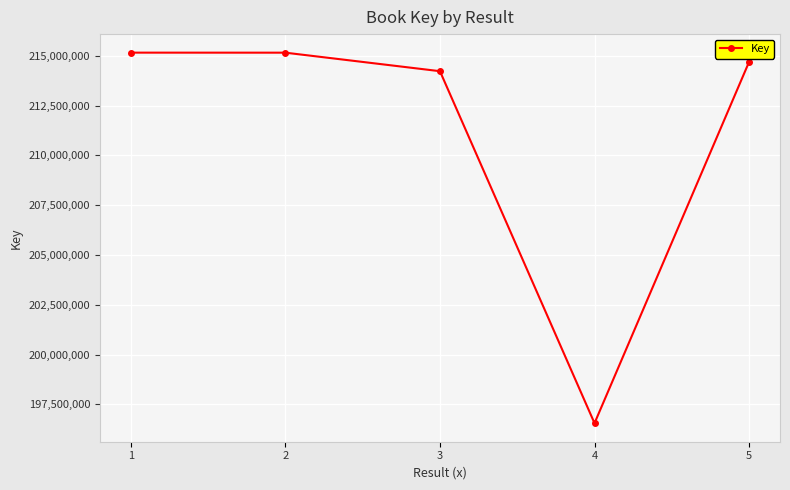

The chart shows a value of 214224416 at 3. True or false?

True